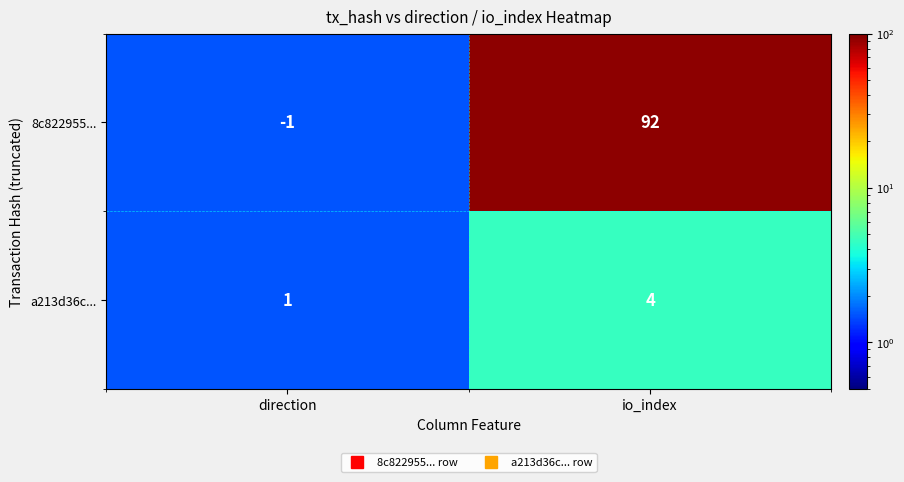

Count the number of categories in the chart.

2